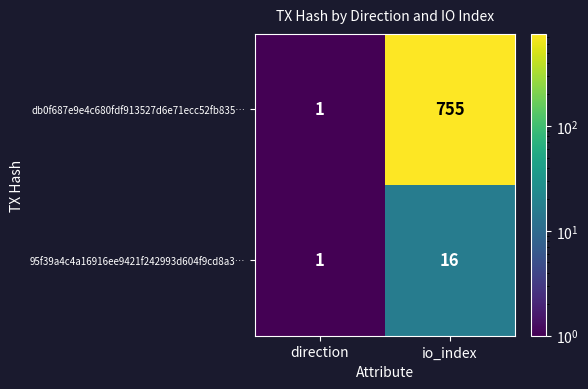

Reading right to left, extract all data points from this chart.

db0f687e9e4c680fdf913527d6e71ecc52fb835…: 755	1
95f39a4c4a16916ee9421f242993d604f9cd8a3…: 16	1